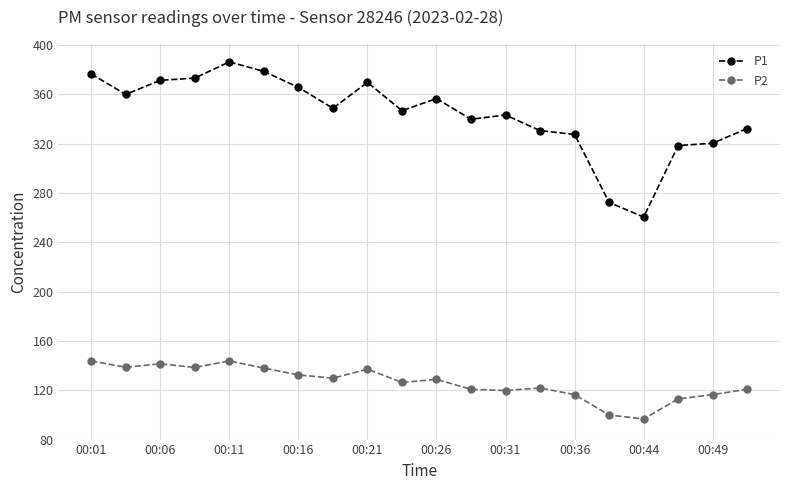

Does the chart have visible grid lines?

Yes